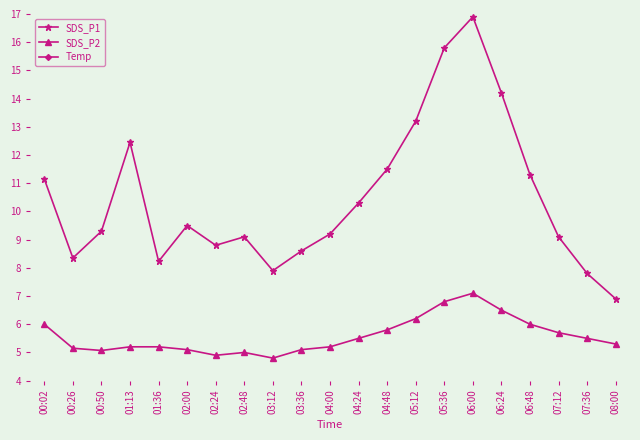

How many values in the Temp series exceed 18?

12